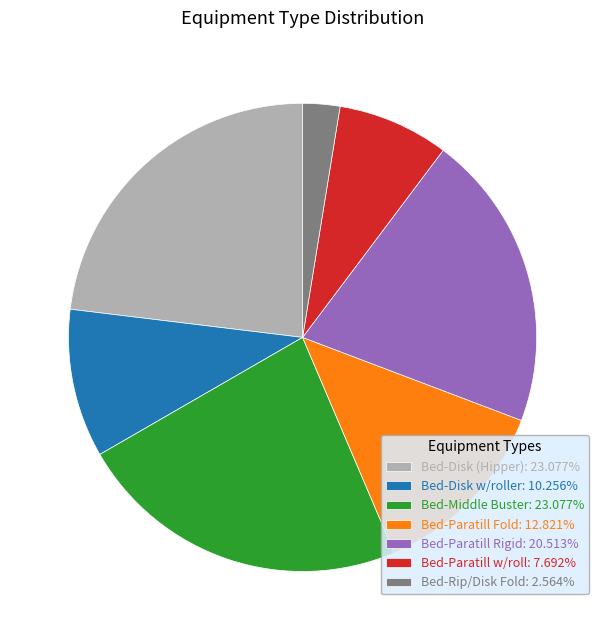

How many slices are in this pie chart?

7